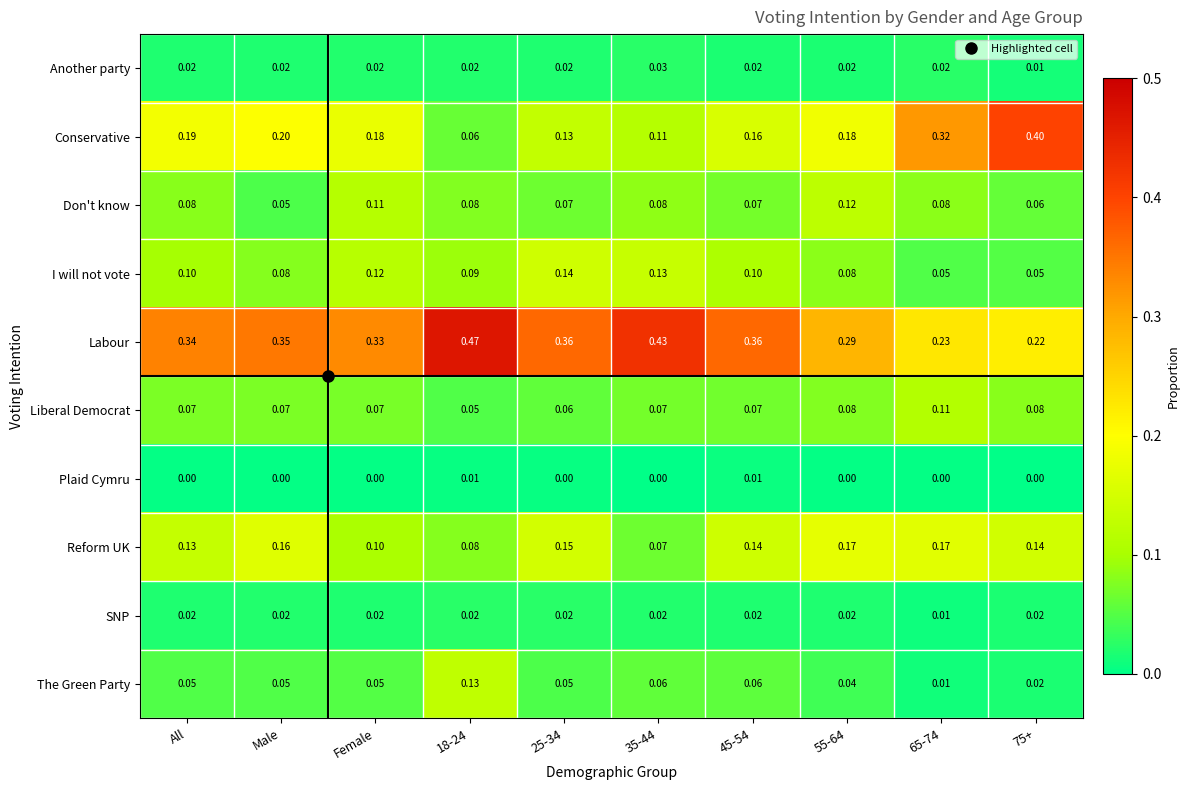

At how many categories does at least one series exceed 0?

10